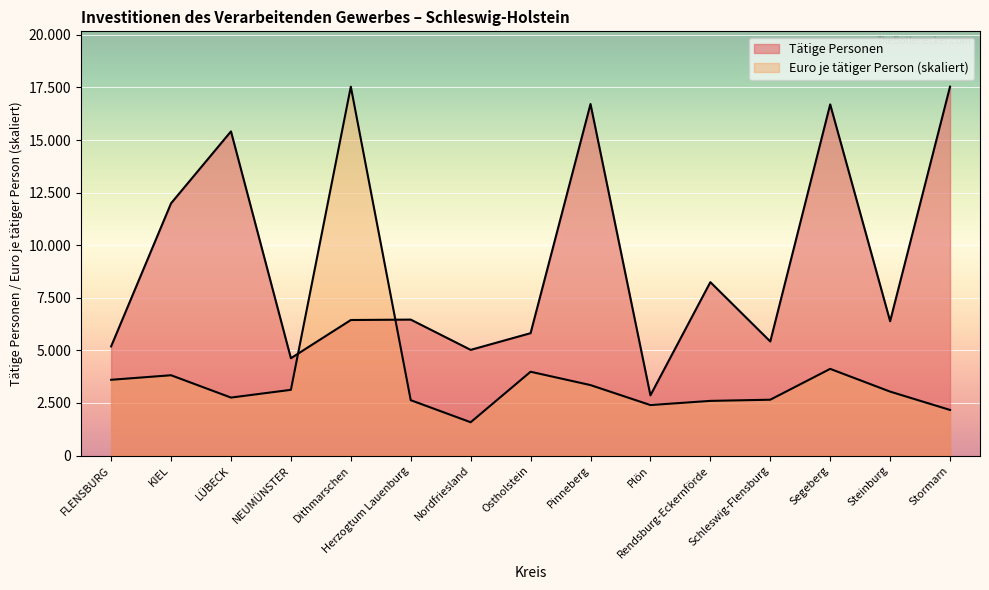

Which has a higher value, Rendsburg-Eckernförde or Plön?

Rendsburg-Eckernförde